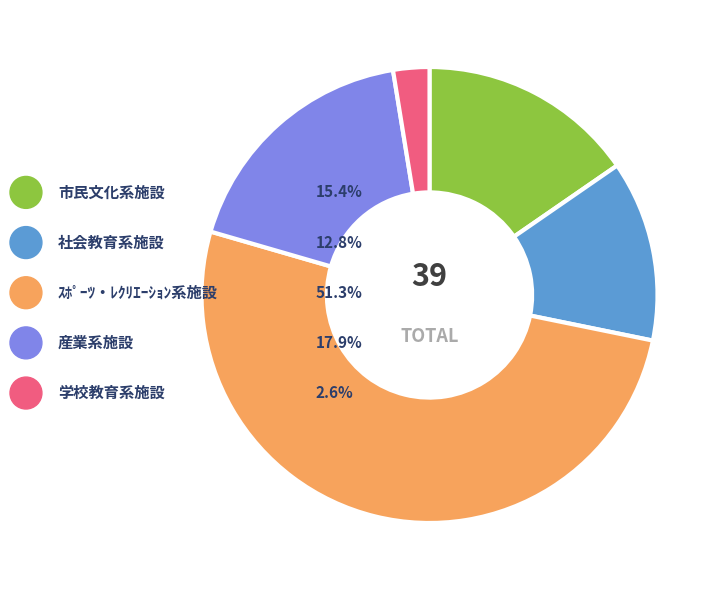

Does ｽﾎﾟｰﾂ・ﾚｸﾘｴｰｼｮﾝ系施設 represent more than half of the total?

Yes